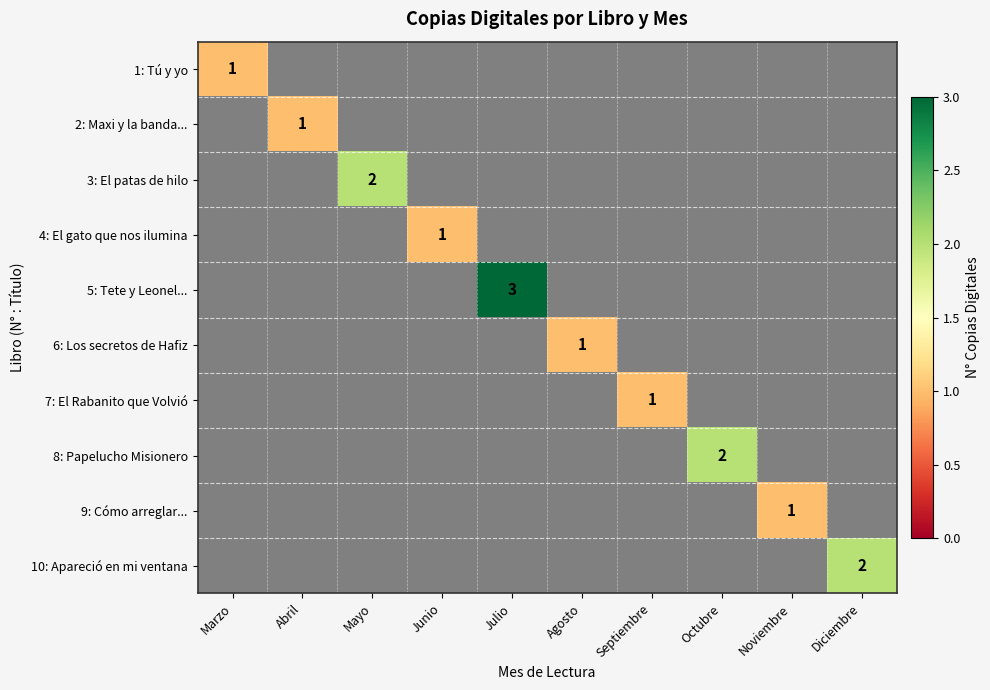

The value of 4: El gato que nos ilumina at Junio is 1. True or false?

True